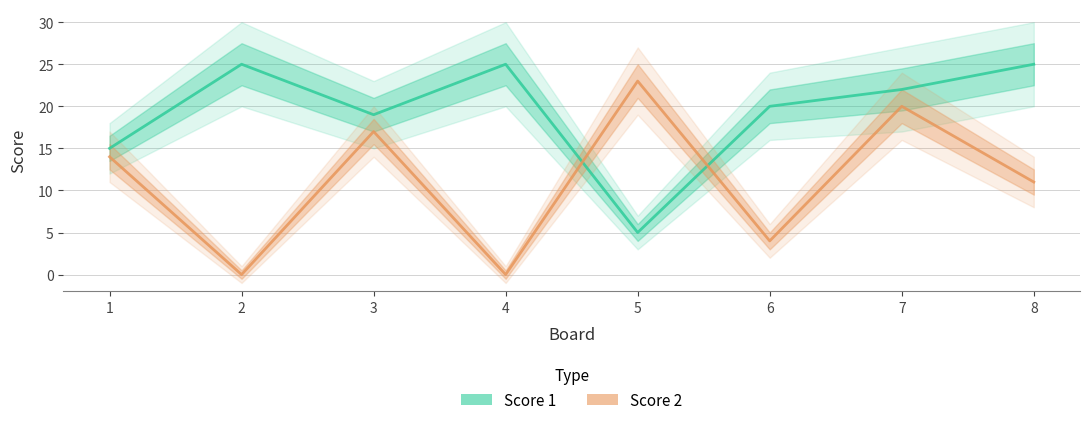

Reading left to right, extract all data points from this chart.

Score 1: 15	25	19	25	5	20	22	25
Score 2: 14	0	17	0	23	4	20	11